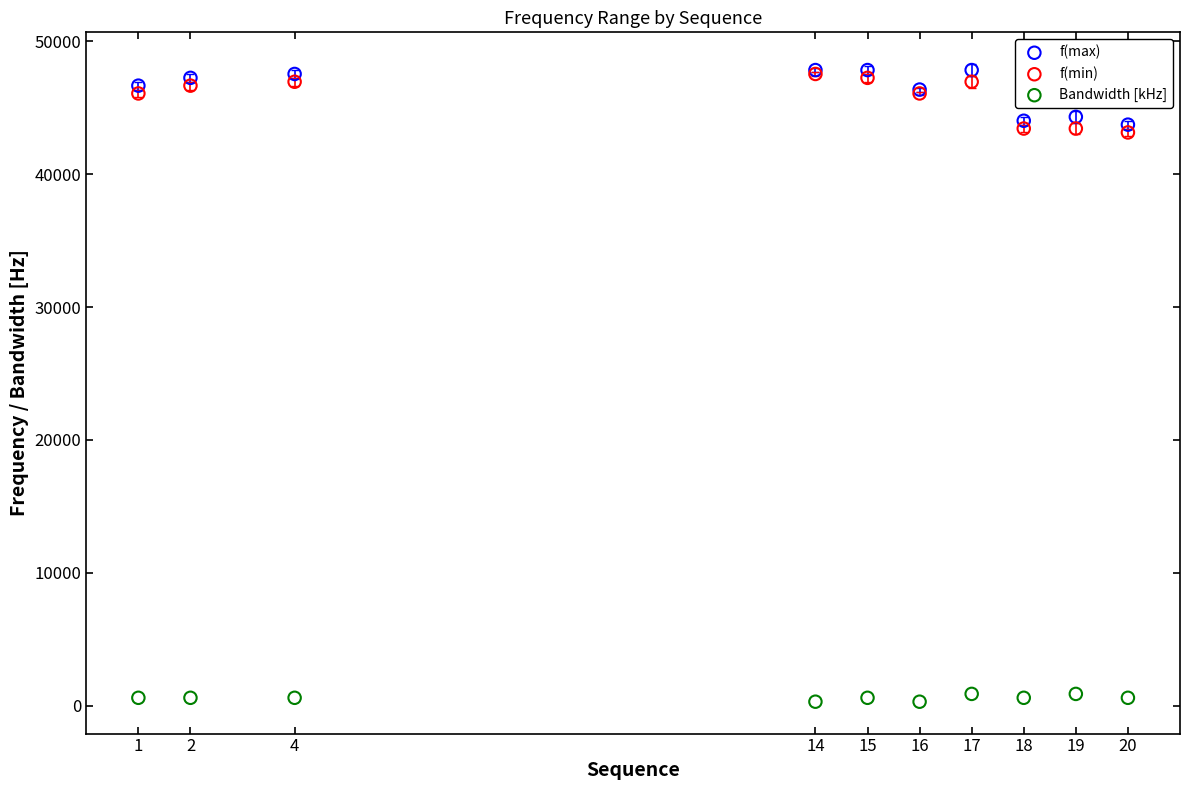

Which series reaches the minimum Y coordinate?

Bandwidth [kHz]